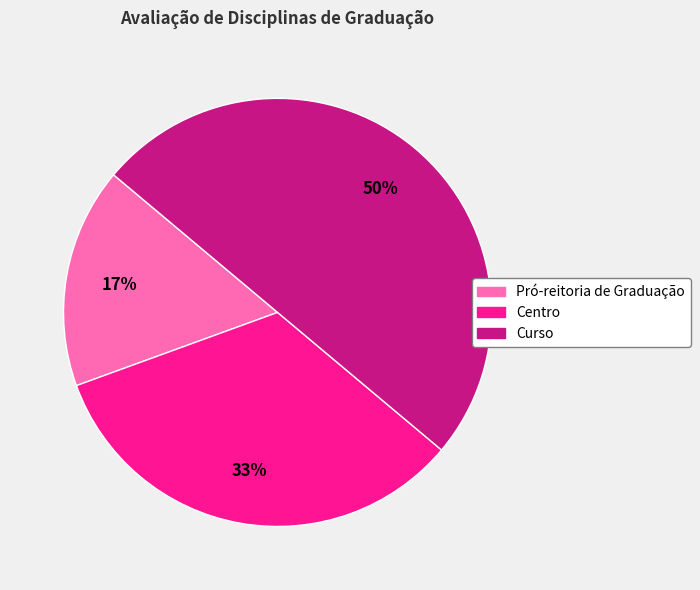

Which category has the biggest portion of the pie?

Curso